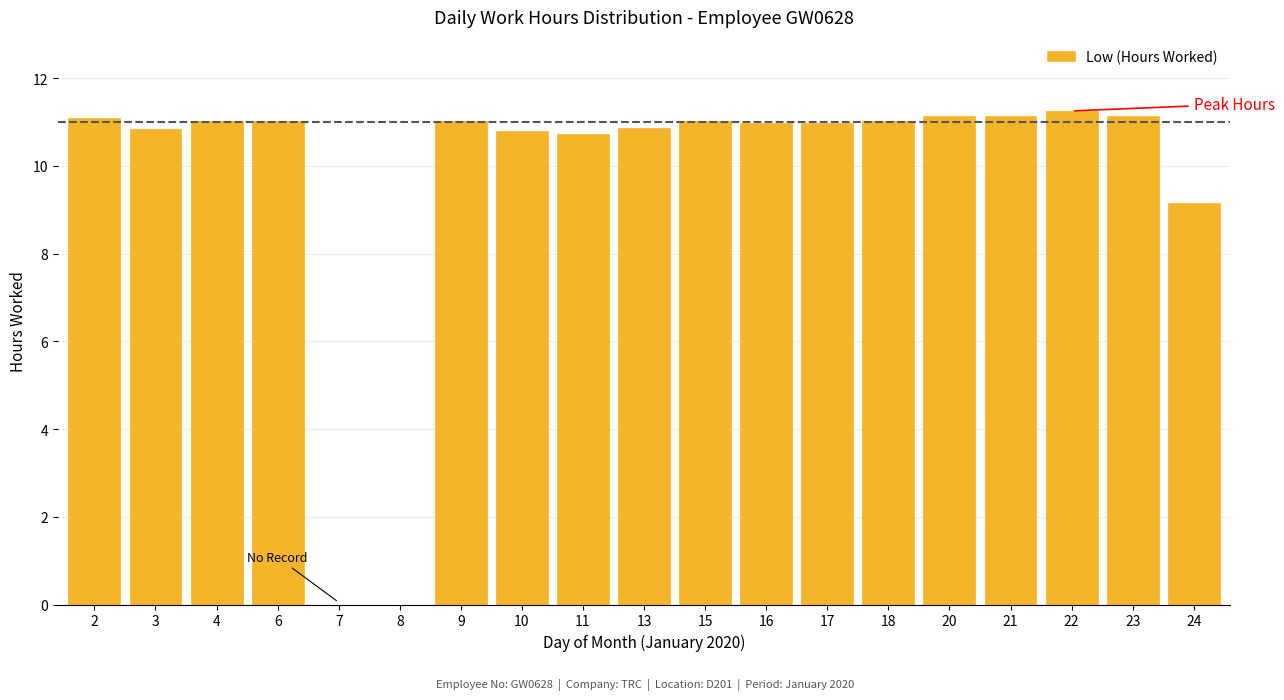

Where is the data nearest to the value 5?

24